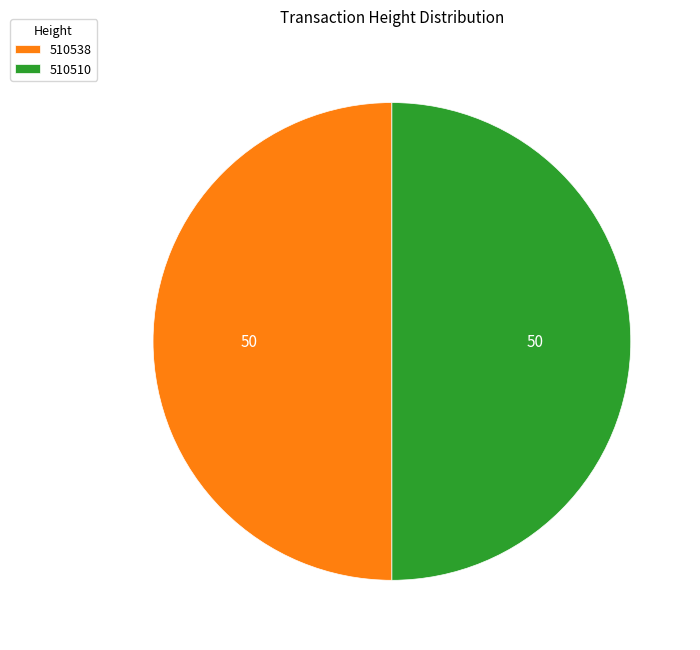

Is the sum of 510538 and 510510 greater than half?

Yes